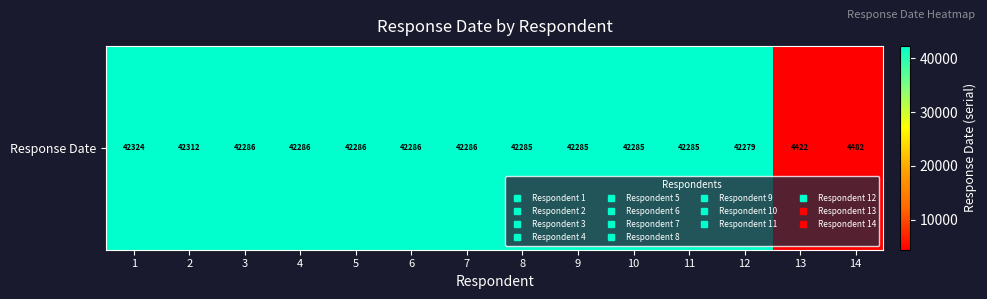

Reading left to right, list all the values displayed in this chart.

1=42323.8	2=42311.6	3=42285.5	4=42285.5	5=42285.5	6=42285.5	7=42285.5	8=42285.5	9=42285.5	10=42285.5	11=42285.5	12=42278.8	13=4422.4	14=4482.3